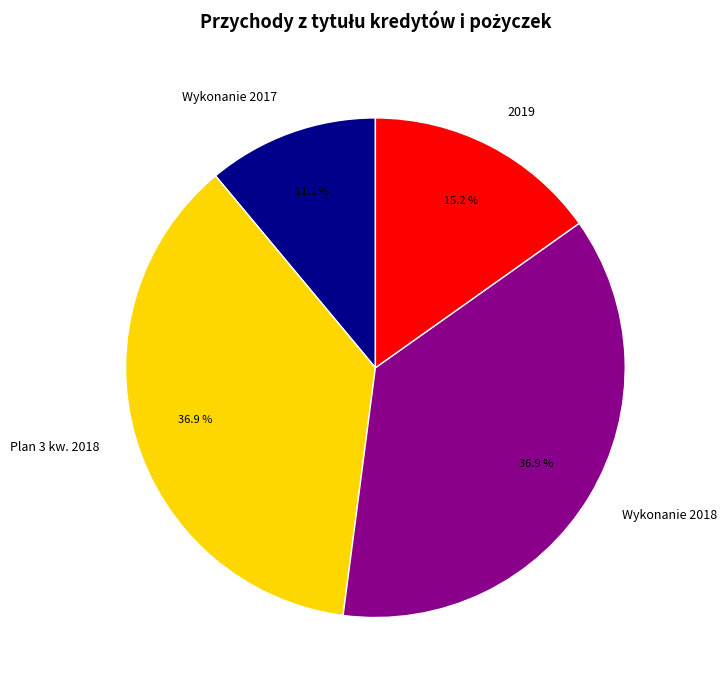

To the nearest percent, what percentage of the pie is Wykonanie 2018?

37%